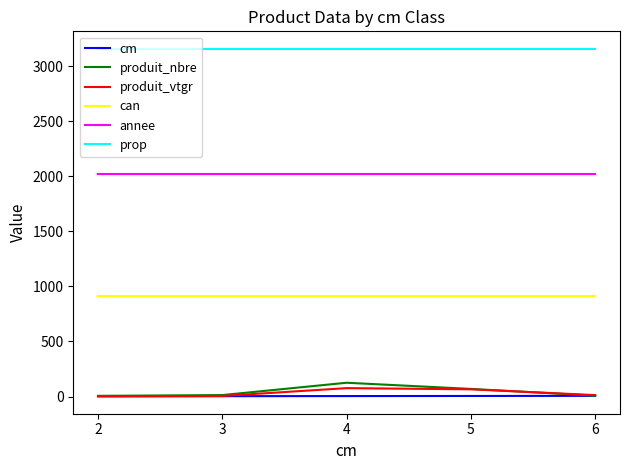

Does the chart have visible grid lines?

No